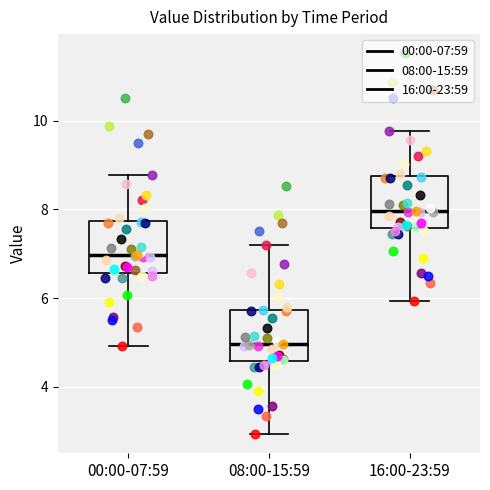

Where does the upper whisker of the box for 08:00-15:59 end on the y-axis? The values are not printed on the chart, so give them approximately, as read against the axis.

7.2